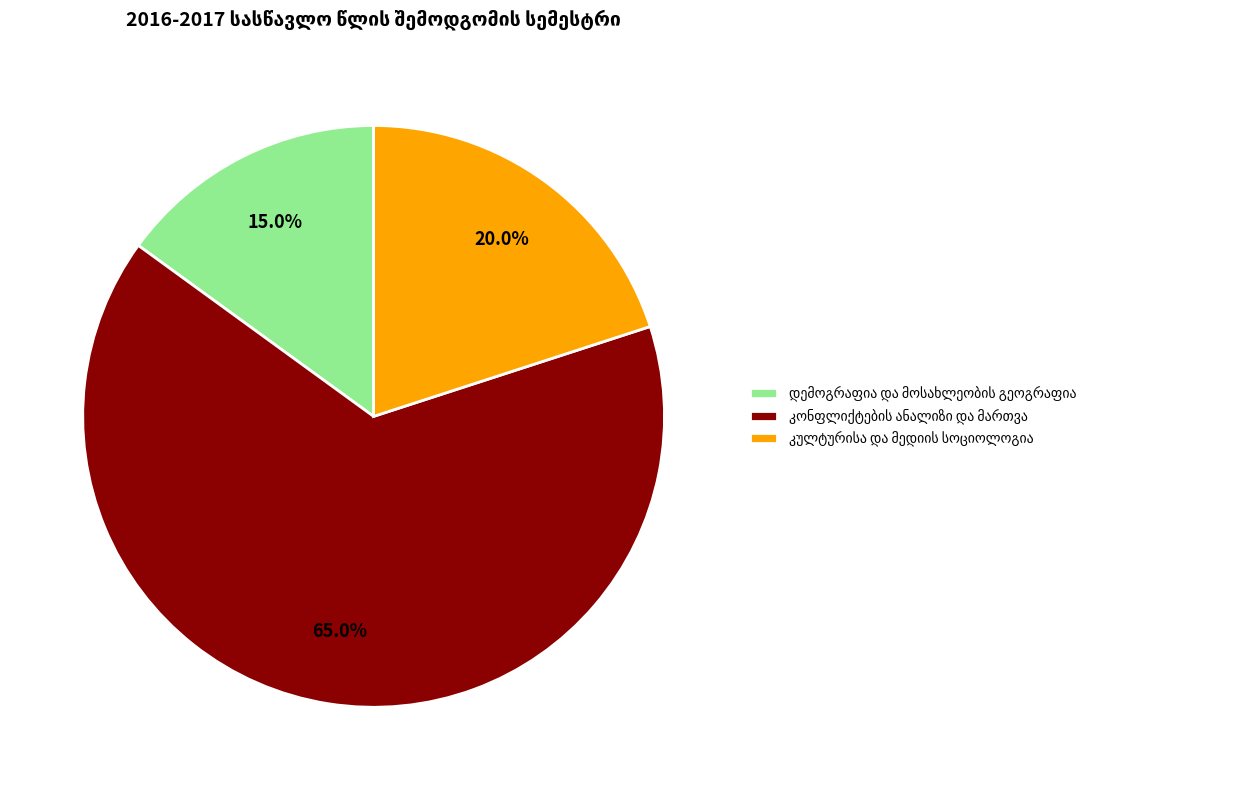

Is there a majority slice in this chart?

Yes